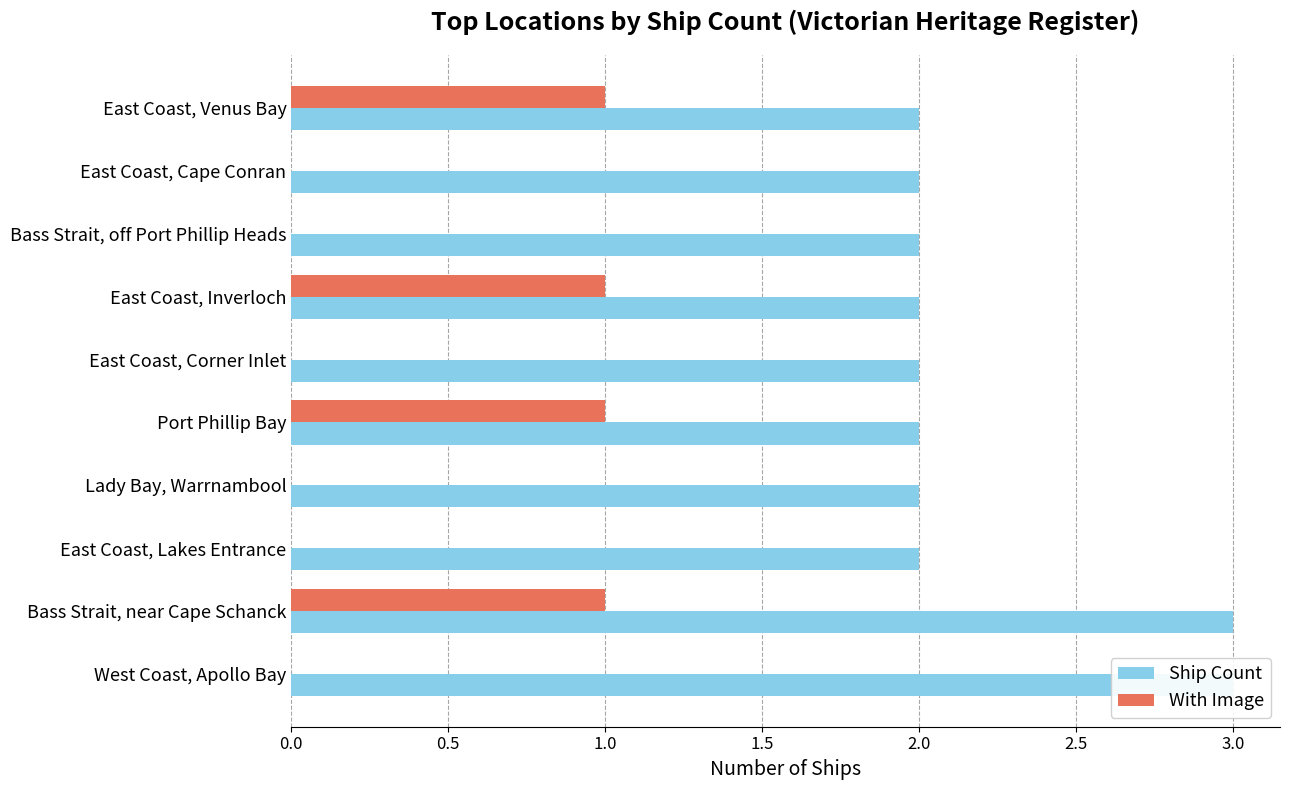

List the series in order of their peak value, lowest first.

With Image, Ship Count